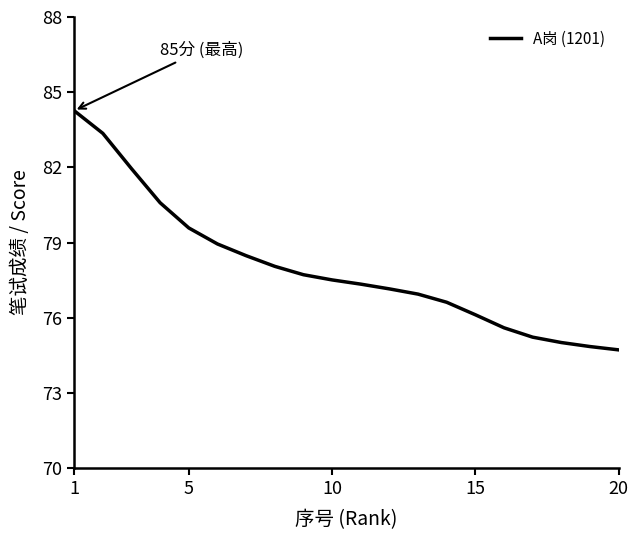

What is the minimum value shown in the chart?

74.7